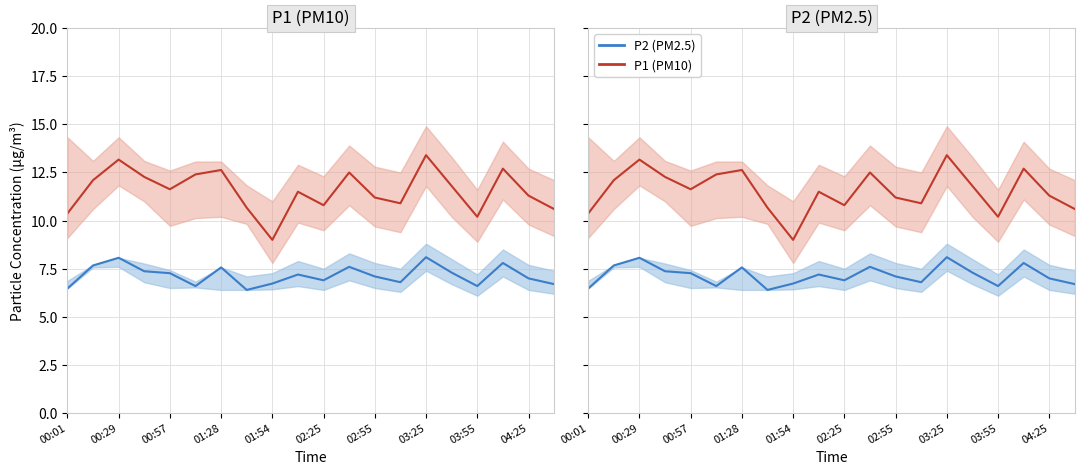

How many values in the P2 (PM2.5) series are below 7?

8